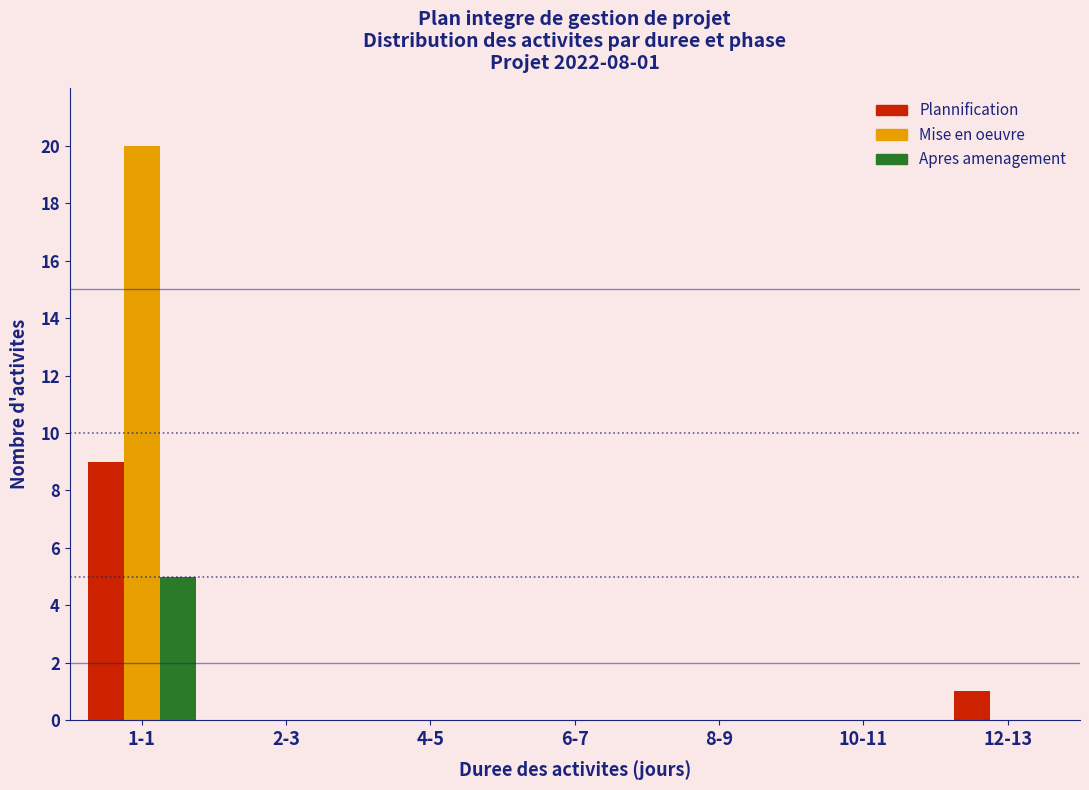

Reading right to left, list all the values displayed in this chart.

Plannification: 12-13=1	10-11=0	8-9=0	6-7=0	4-5=0	2-3=0	1-1=9
Mise en oeuvre: 12-13=0	10-11=0	8-9=0	6-7=0	4-5=0	2-3=0	1-1=20
Apres amenagement: 12-13=0	10-11=0	8-9=0	6-7=0	4-5=0	2-3=0	1-1=5